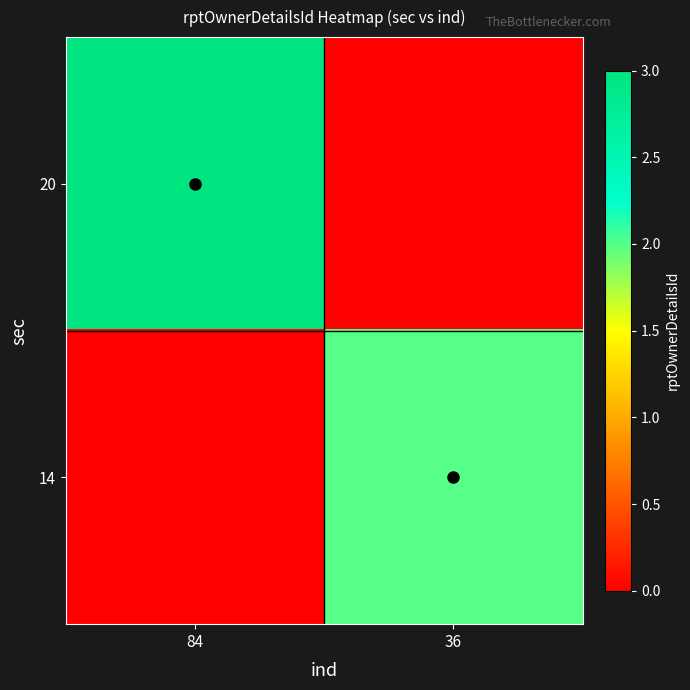

Rank the series by their average value, from lowest to highest.

14, 20